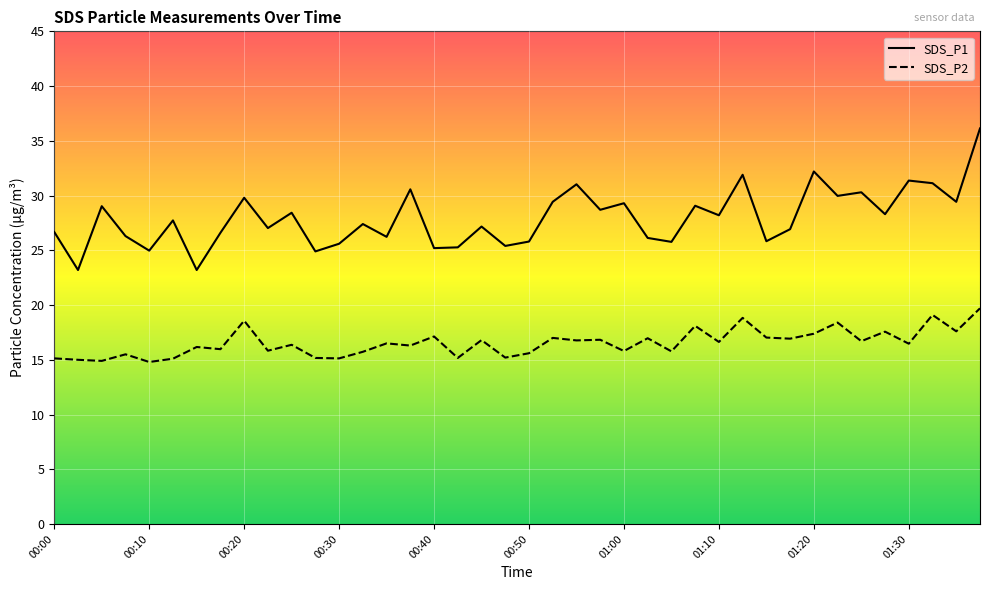

Which series has the largest total across all categories?

SDS_P1